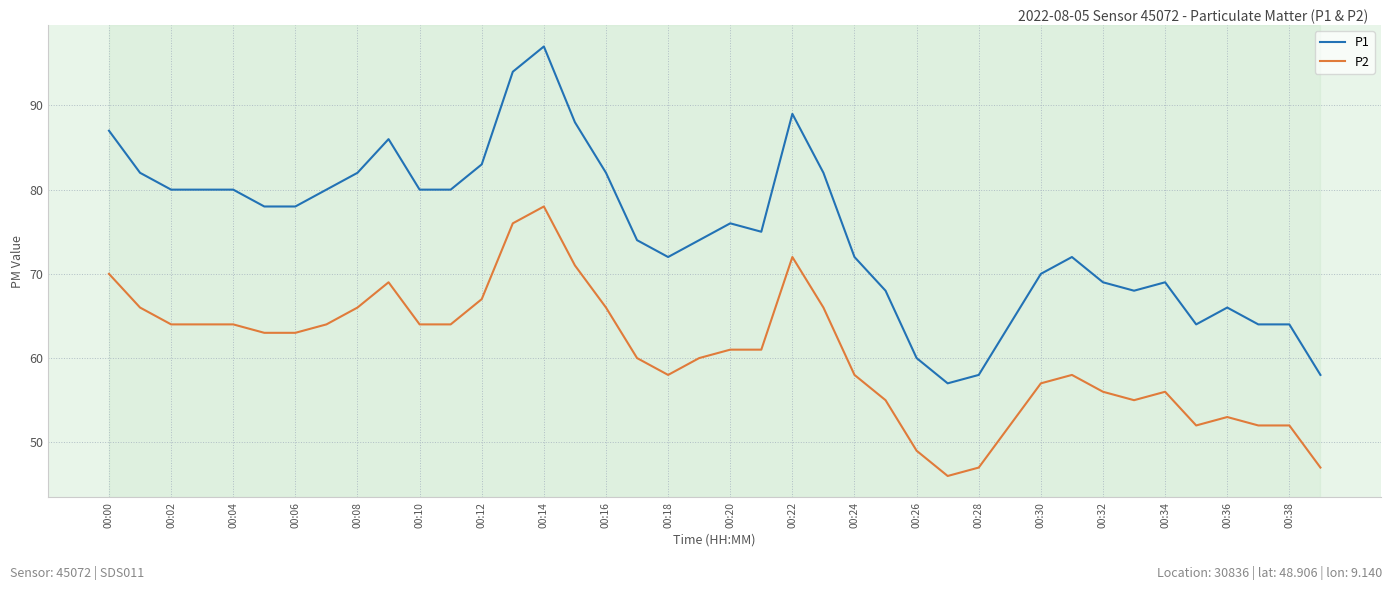

What is the difference between the maximum and minimum values in the P1 series?

40